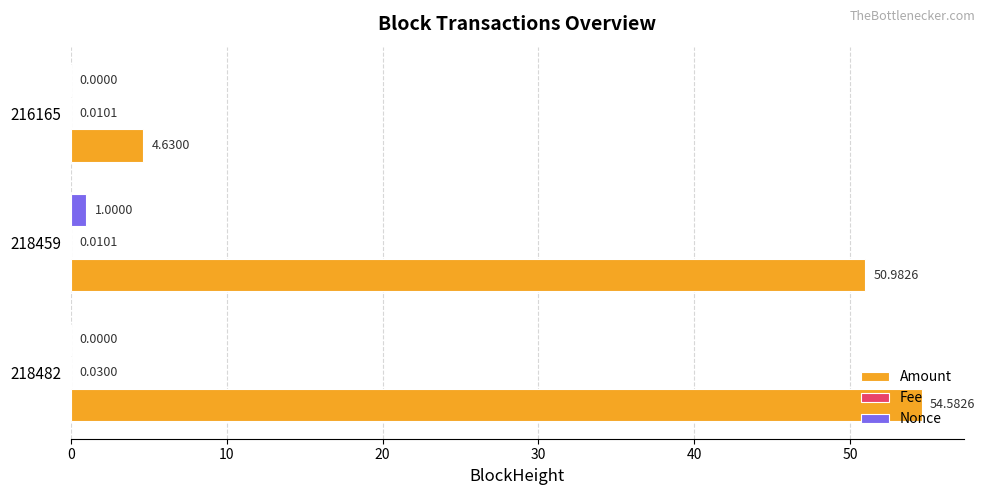

What is the maximum value for Amount?

54.6